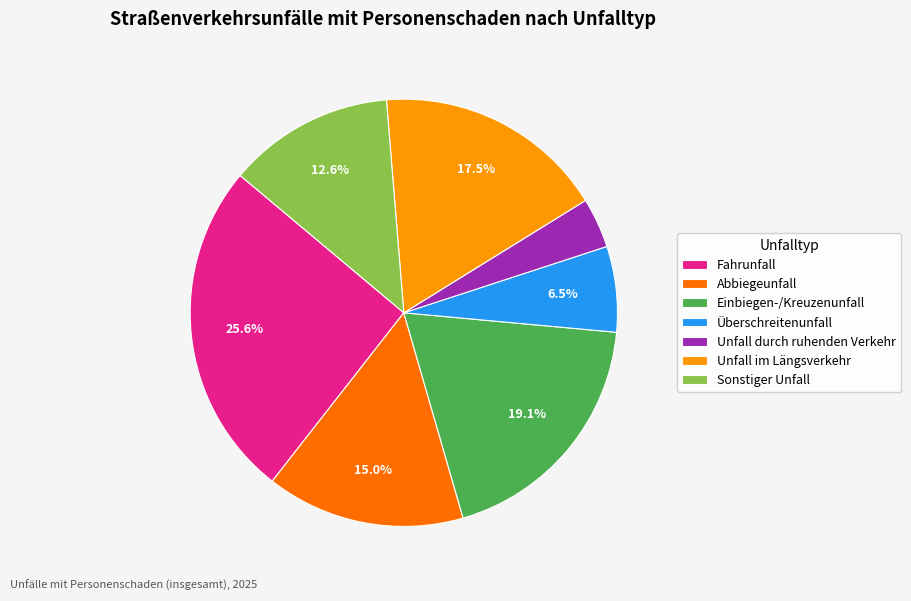

True or false: Einbiegen-/Kreuzenunfall accounts for 33% of the total.

False